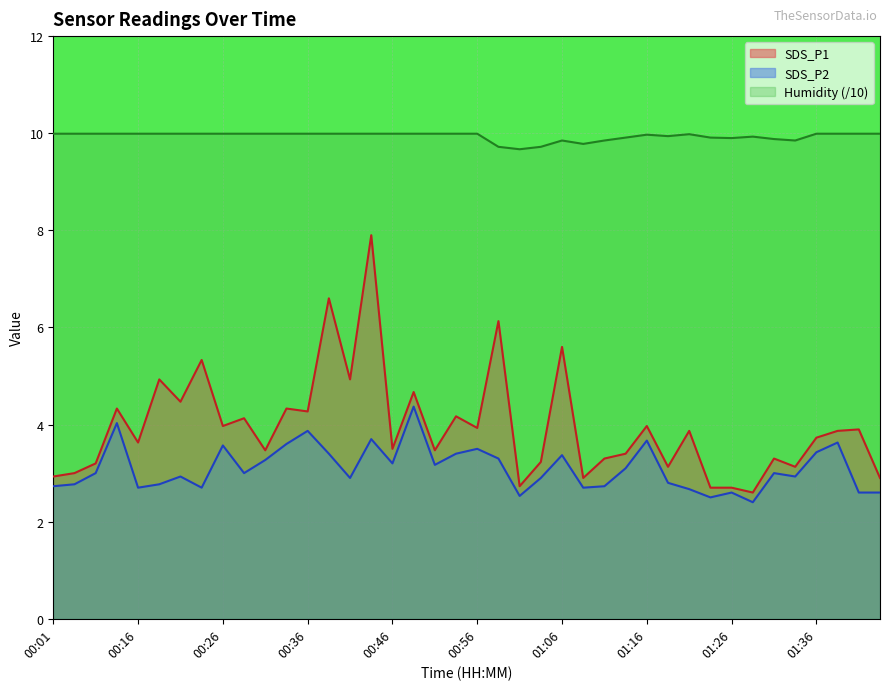

Which category has the highest value across all series?

00:01